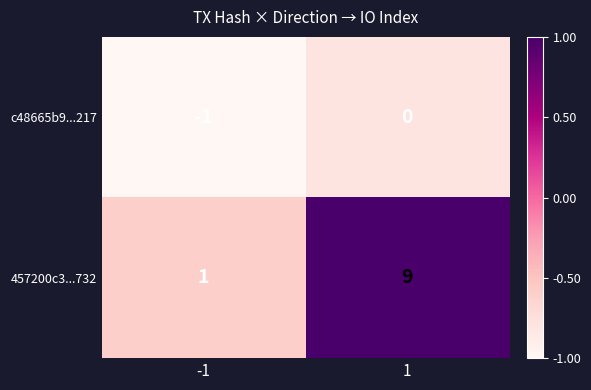

How many values in c48665b9...217 are below zero?

1